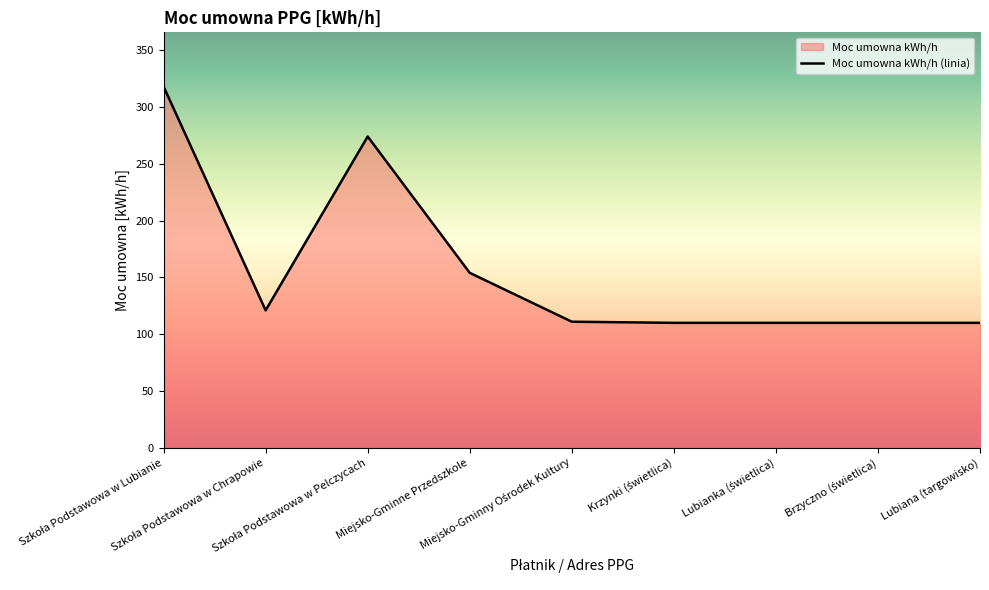

What is the ratio of the value at Brzyczno (świetlica) to the value at Miejsko-Gminny Ośrodek Kultury?

1.0